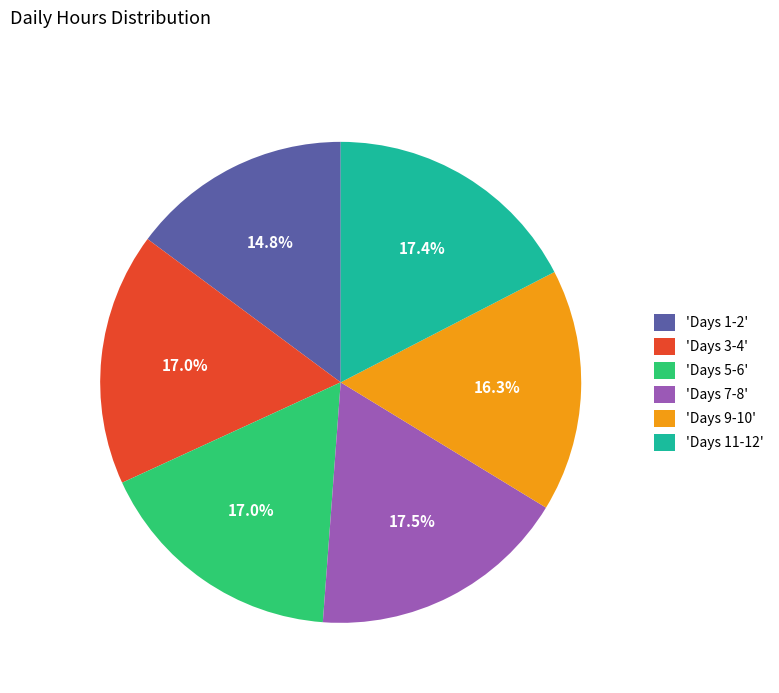

What is the ratio of the value at 'Days 9-10' to the value at 'Days 7-8'?

0.9